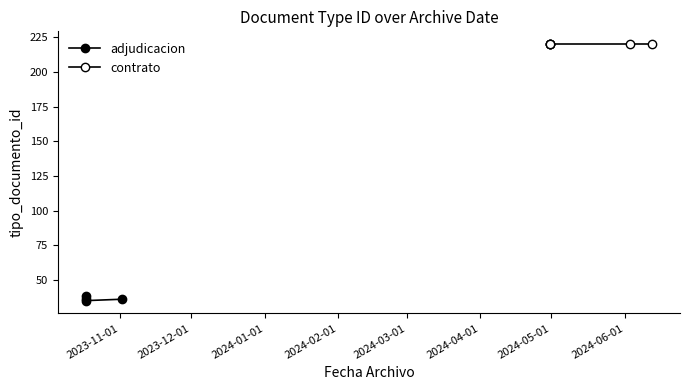

Rank the categories by value from lowest to highest.

2023-10-17 14:17:35, 2023-11-01 14:32:55, 2023-10-17 14:15:10, 2023-10-17 14:15:10, 2024-06-12 10:34:55, 2024-06-03 11:15:24, 2024-04-30 09:53:25, 2024-04-30 09:52:28, 2024-04-30 09:52:18, 2024-04-30 09:52:10